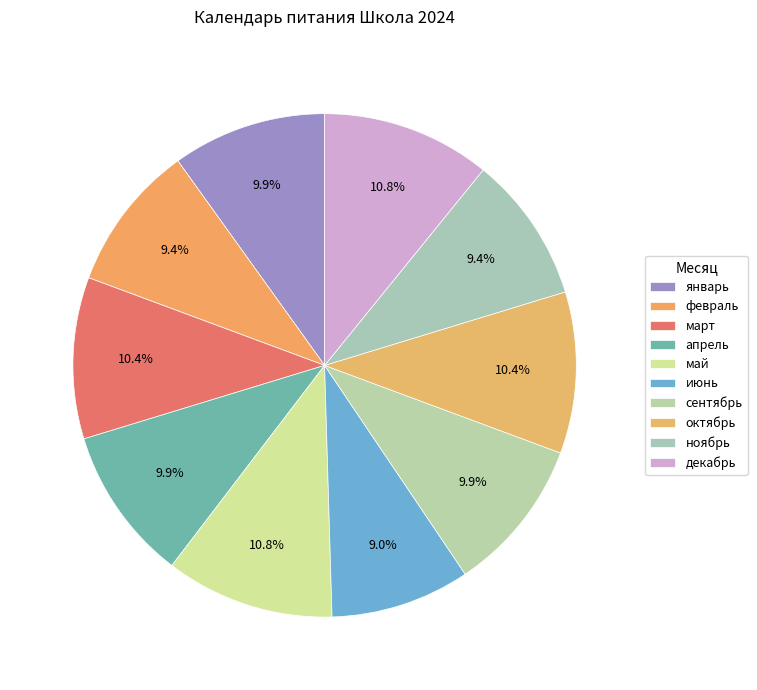

How many slices are in this pie chart?

10